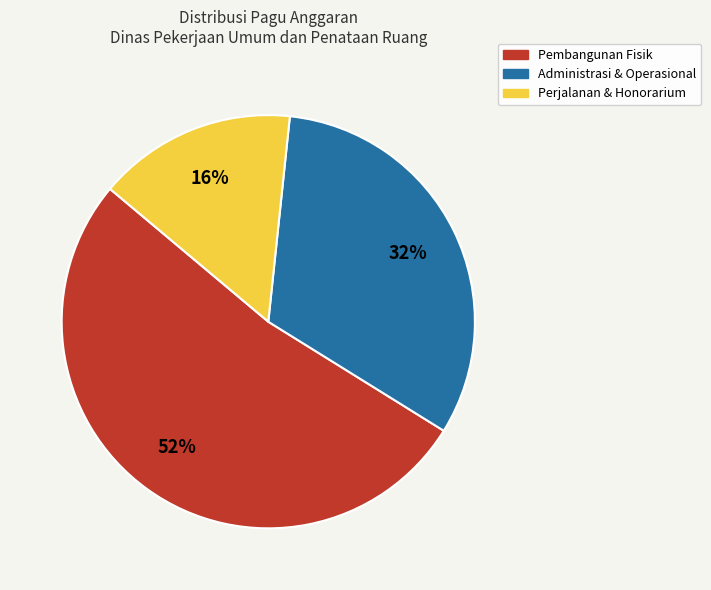

Does any single category account for the majority?

Yes